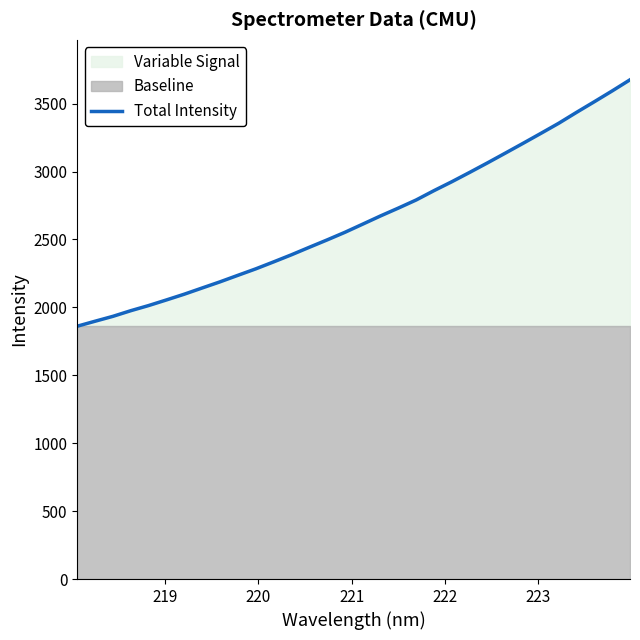

What is the smallest value displayed?

1861.4